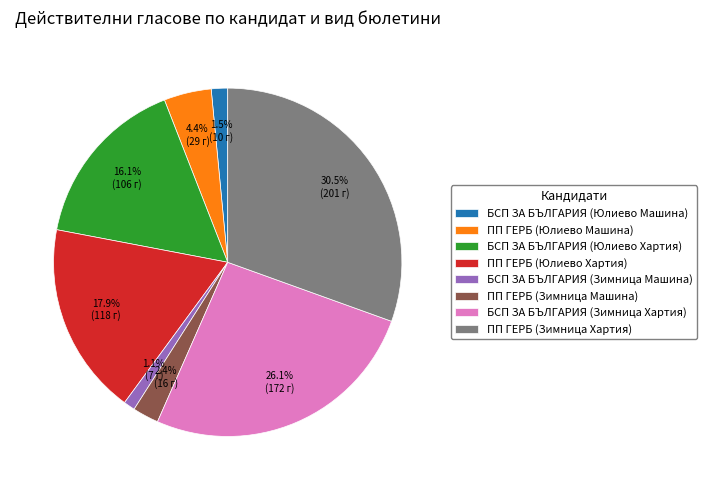

What percentage is the БСП ЗА БЪЛГАРИЯ (Юлиево Хартия) slice, to the nearest percent?

16%